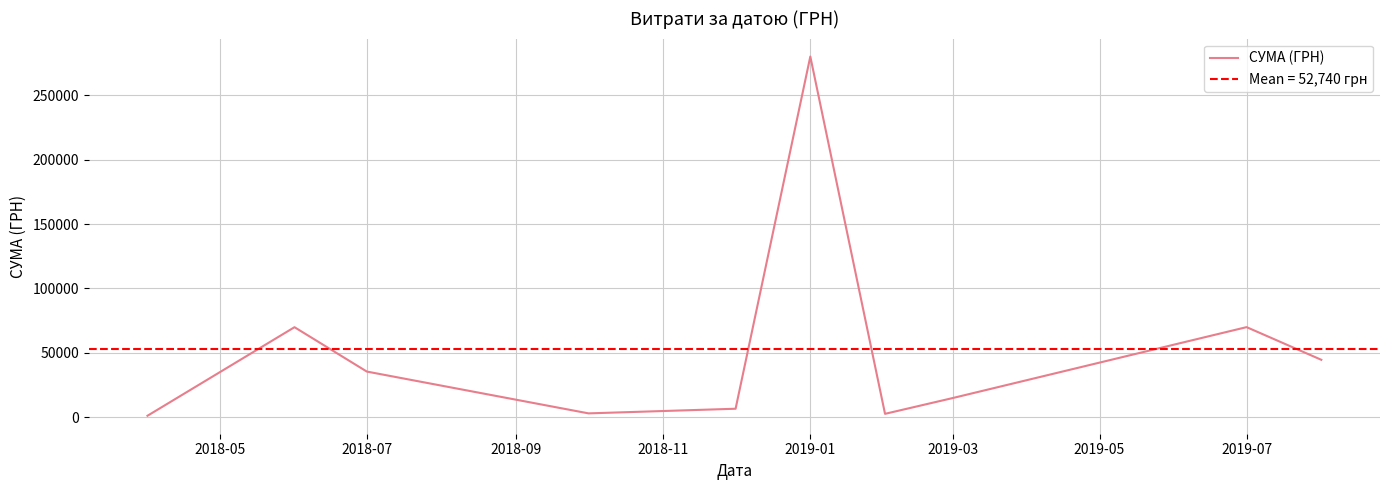

The value of СУМА (ГРН) at 2018-07 is 35364.1. True or false?

True